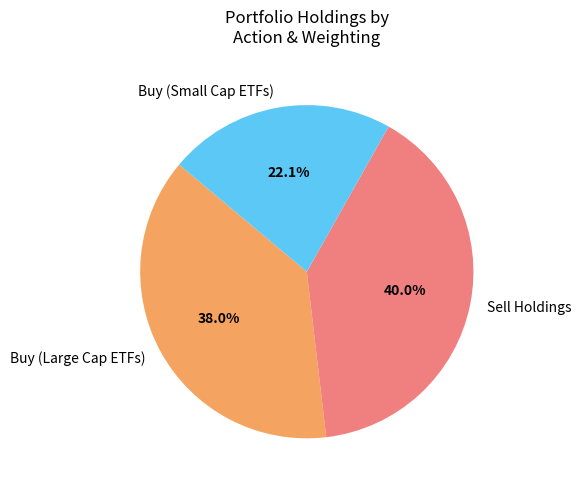

Is the sum of Sell Holdings and Buy (Large Cap ETFs) greater than half?

Yes